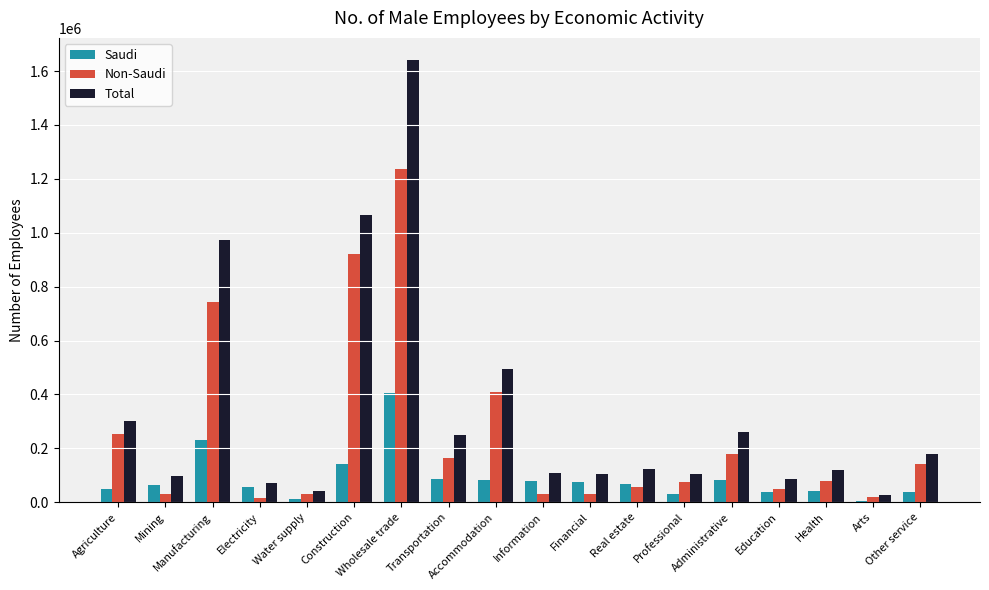

Which series has the largest total across all categories?

Total